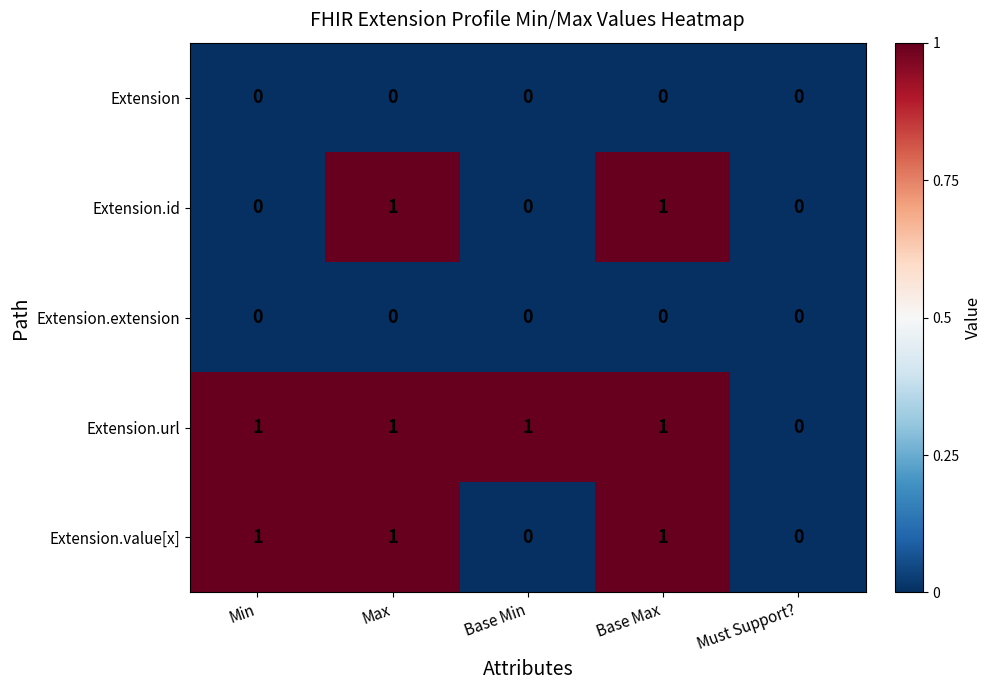

What is the total value across all series at Base Max?

3